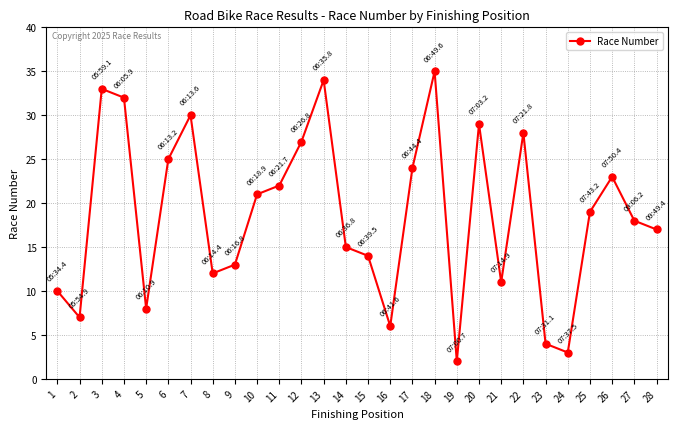

Rank the categories by value from lowest to highest.

19, 24, 23, 16, 2, 5, 1, 21, 8, 9, 15, 14, 28, 27, 25, 10, 11, 26, 17, 6, 12, 22, 20, 7, 4, 3, 13, 18